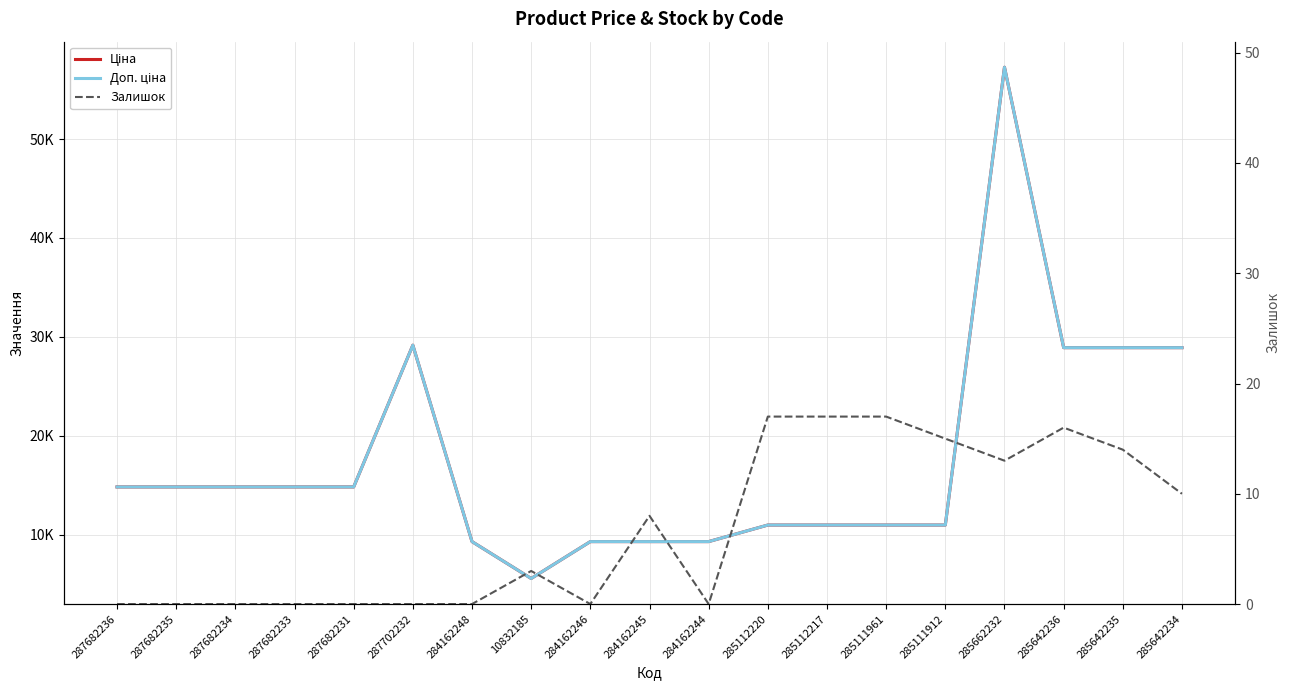

True or false: Доп. ціна and Залишок intersect in this chart.

False